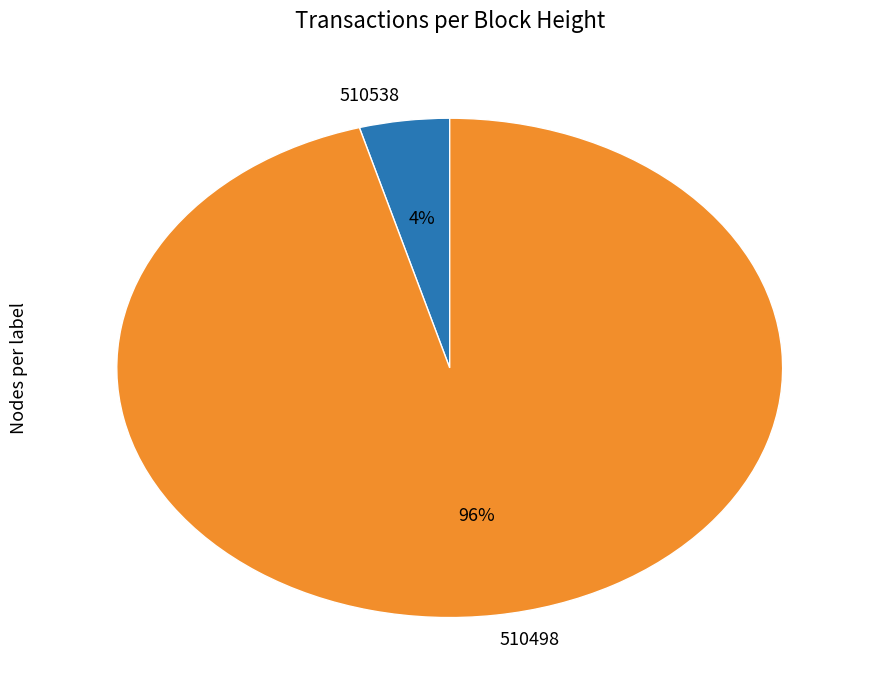

What is the smallest slice in the pie chart?

510538